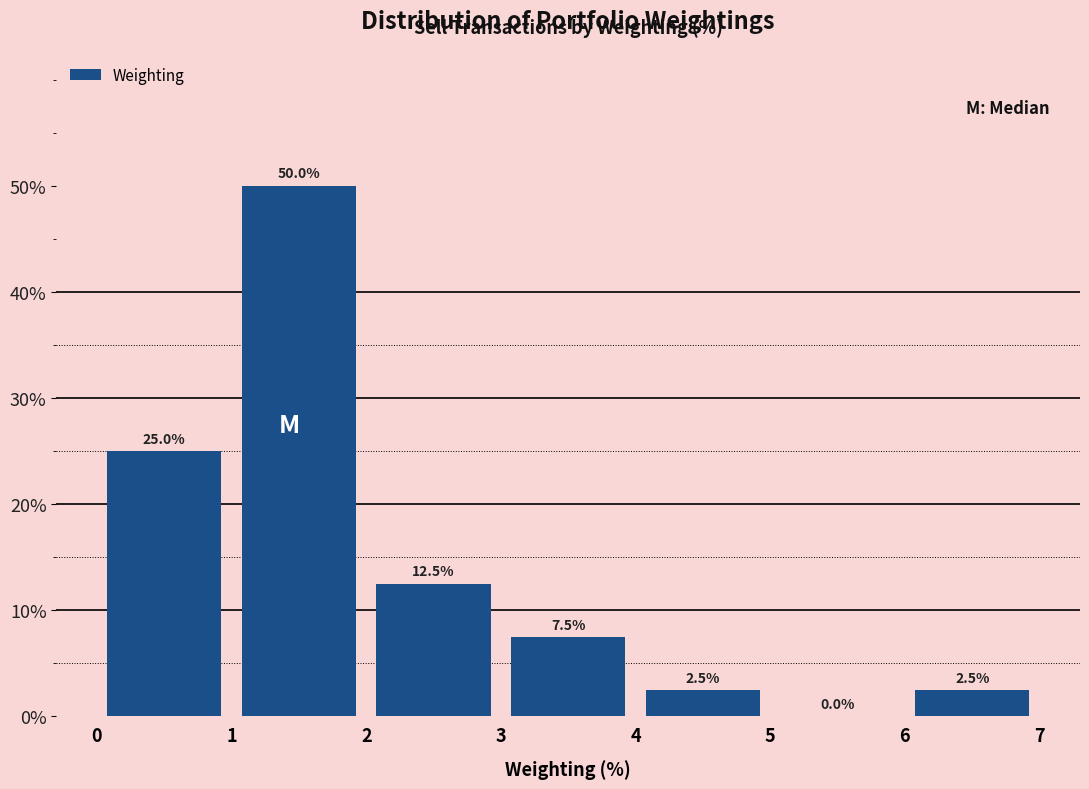

Which range on the x-axis has the tallest bar?

1 to 2